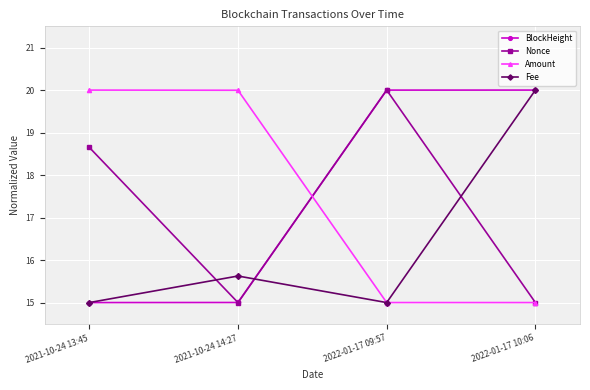

How many intersections are there between Nonce and Fee?

3